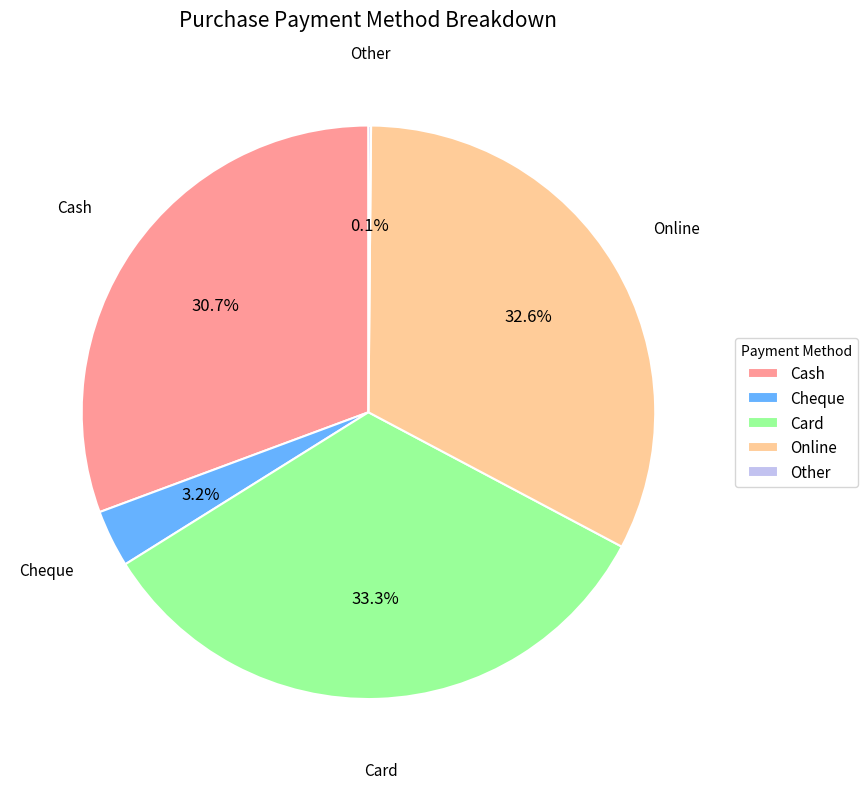

What percentage do Cash and Cheque together represent?

33.9%